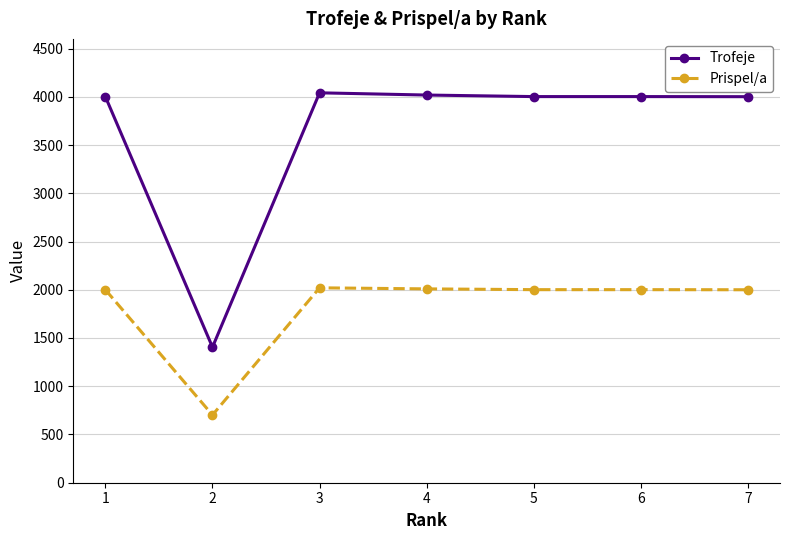

What is the value of the Prispel/a point at the 4th from the left?

2009